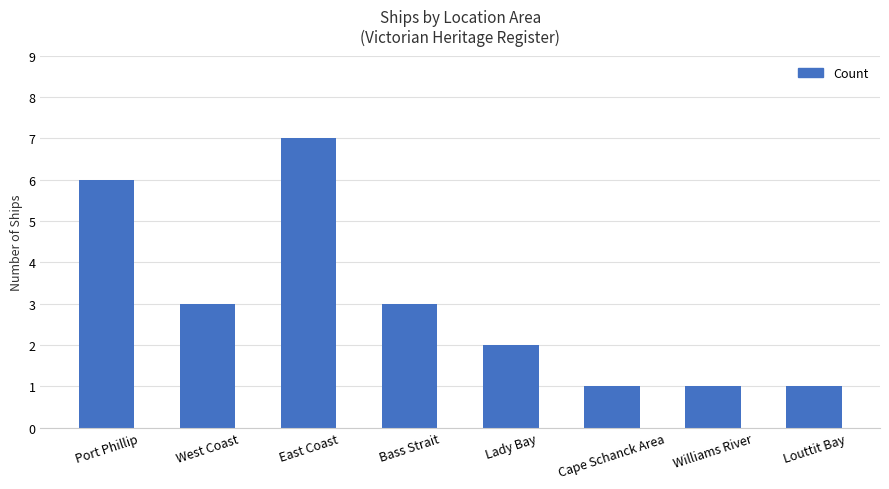

Are the bars grouped side by side (vs. stacked)?

No